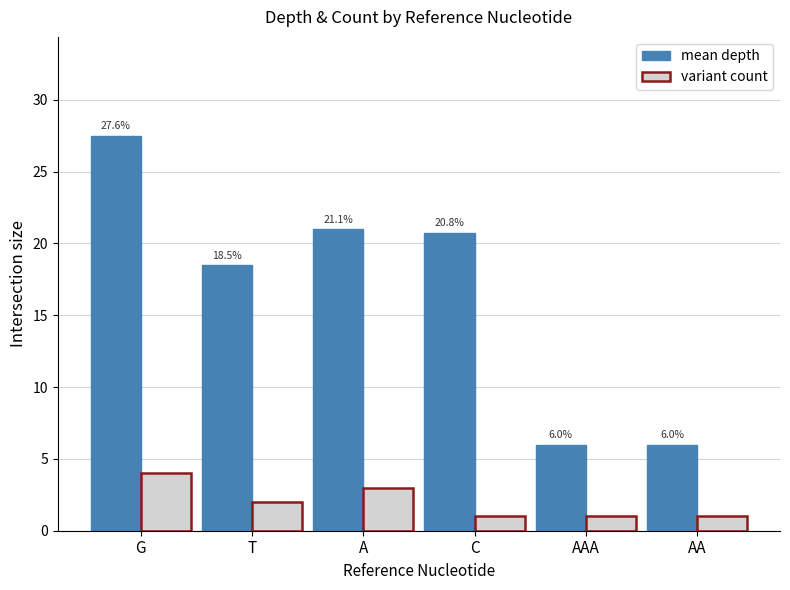

What is the label of the 6th bar from the right?

G